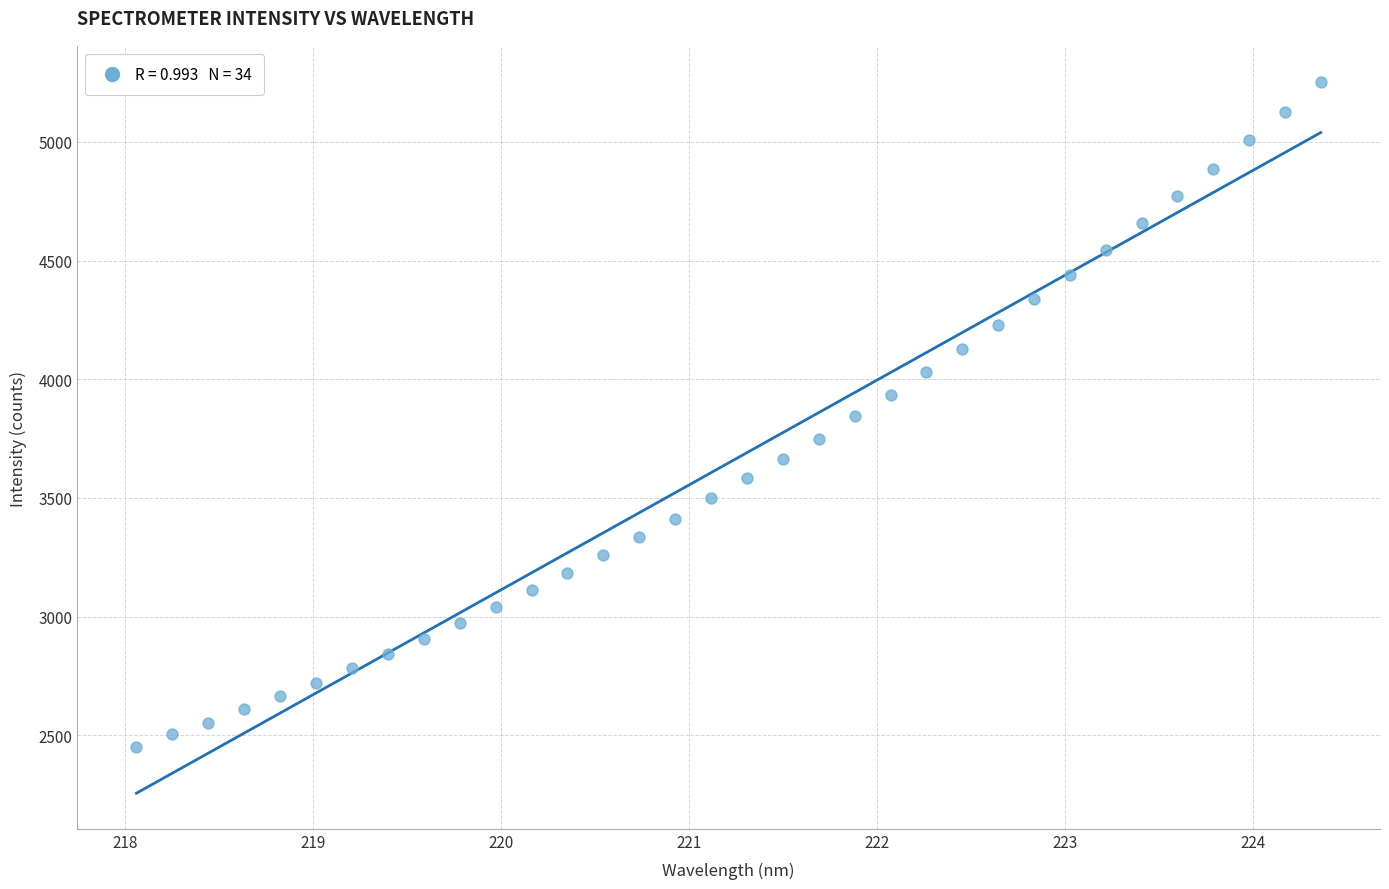

What is the range of X values (max minus min)?

6.3